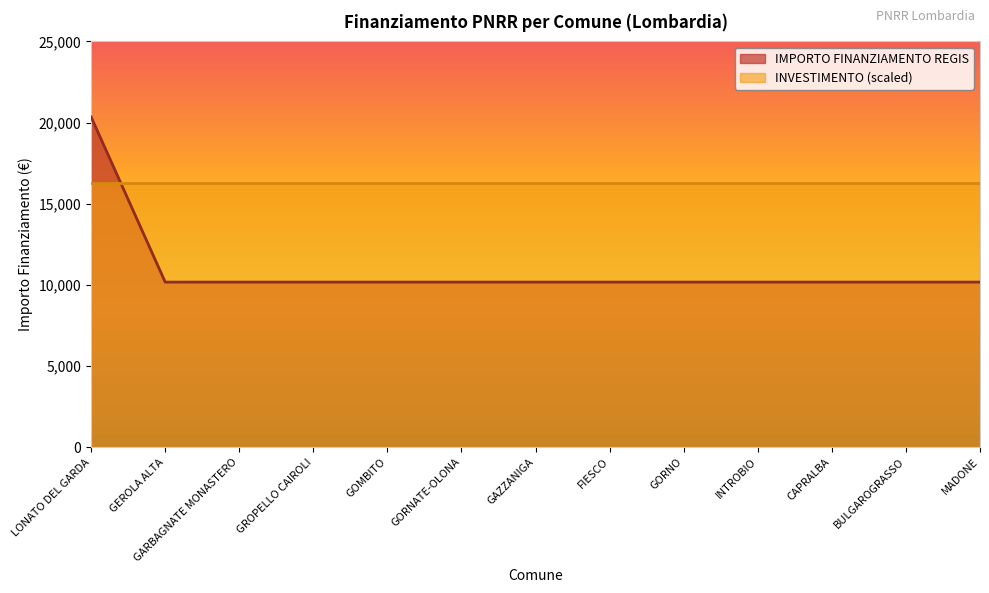

What is the ratio of the value at GORNATE-OLONA to the value at INTROBIO?

1.0